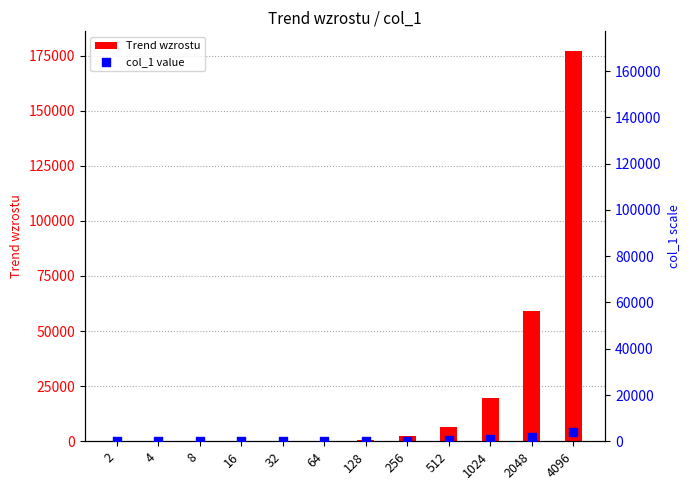

Which series has the largest Y range (max minus min)?

Trend wzrostu